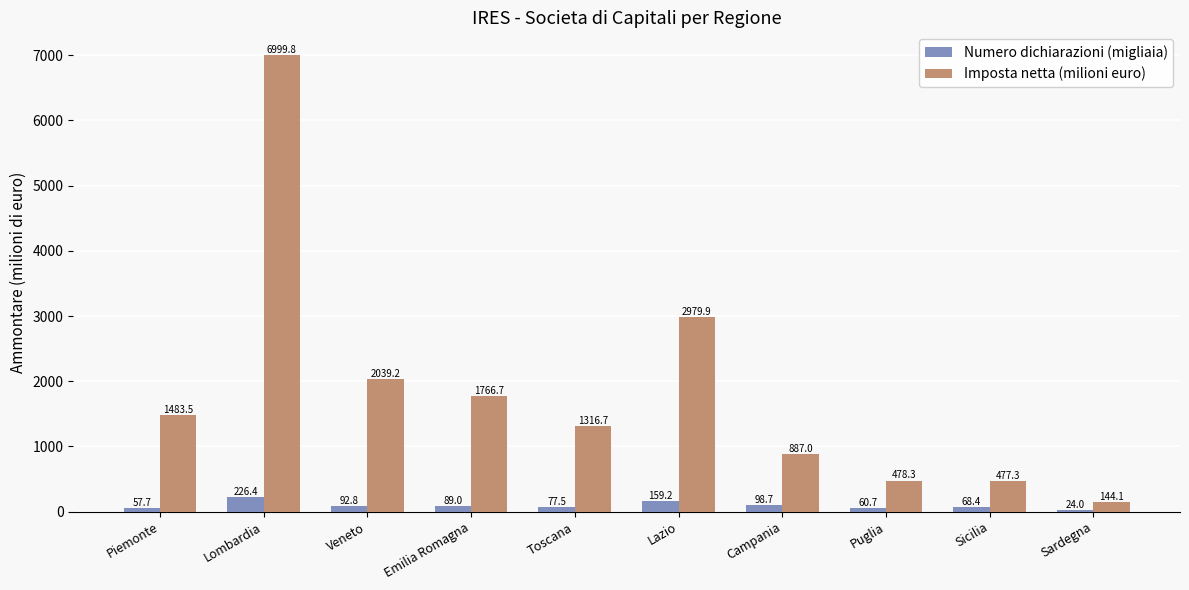

At which label does Numero dichiarazioni (migliaia) reach its peak?

Lombardia